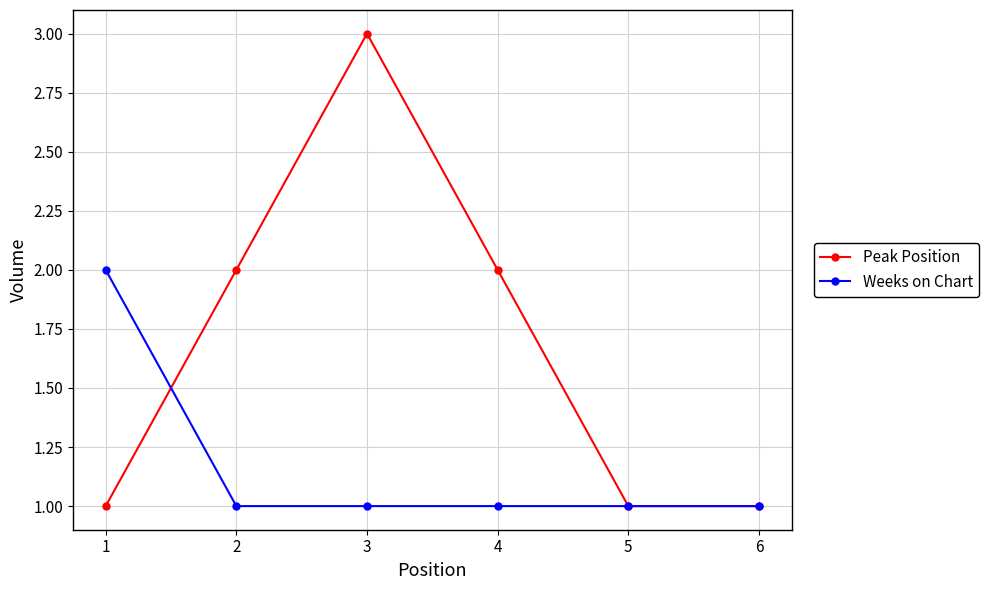

Is it true that Peak Position equals 1 at 2?

False